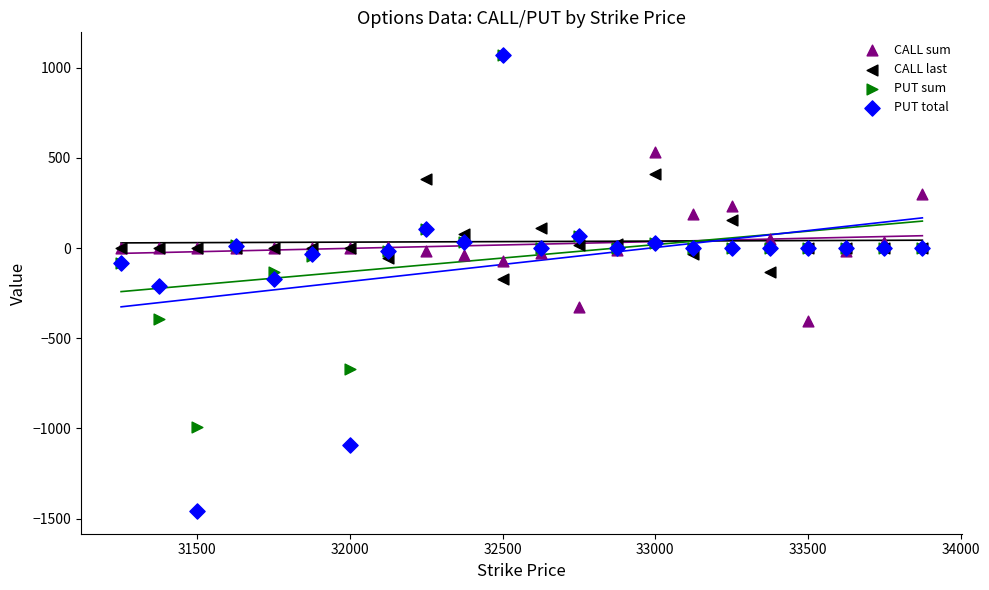

What are all the series names shown in the legend?

CALL sum, CALL last, PUT sum, PUT total